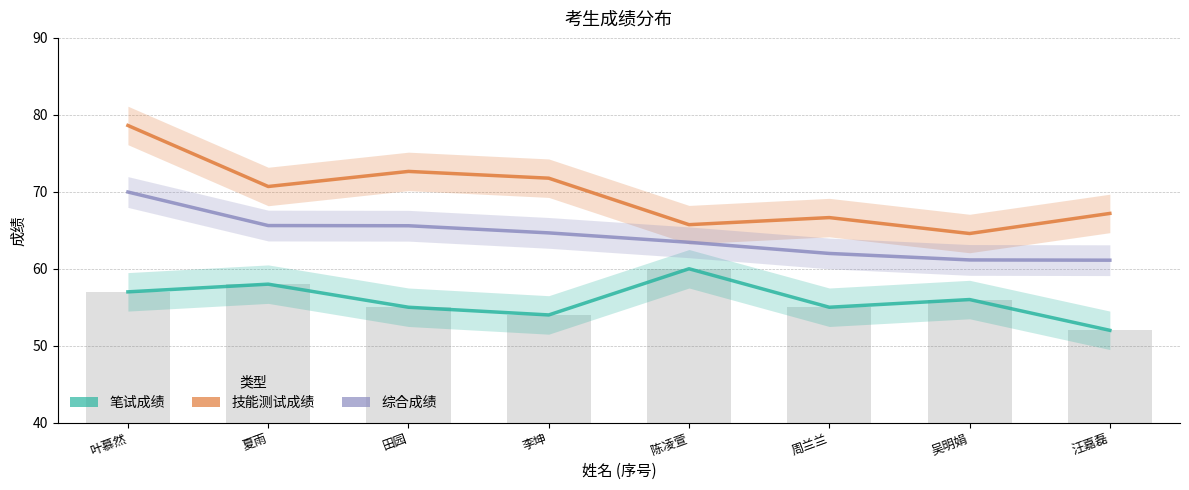

What value does the 综合成绩 series have at 李坤?

64.7